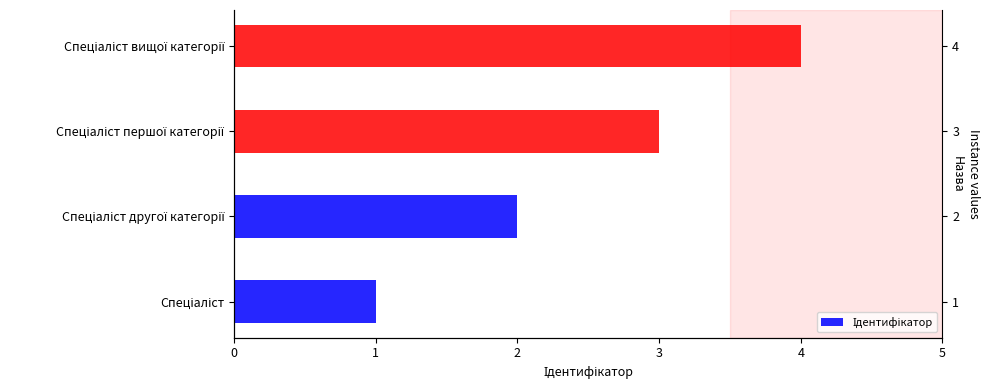

Count the number of data series in this chart.

1